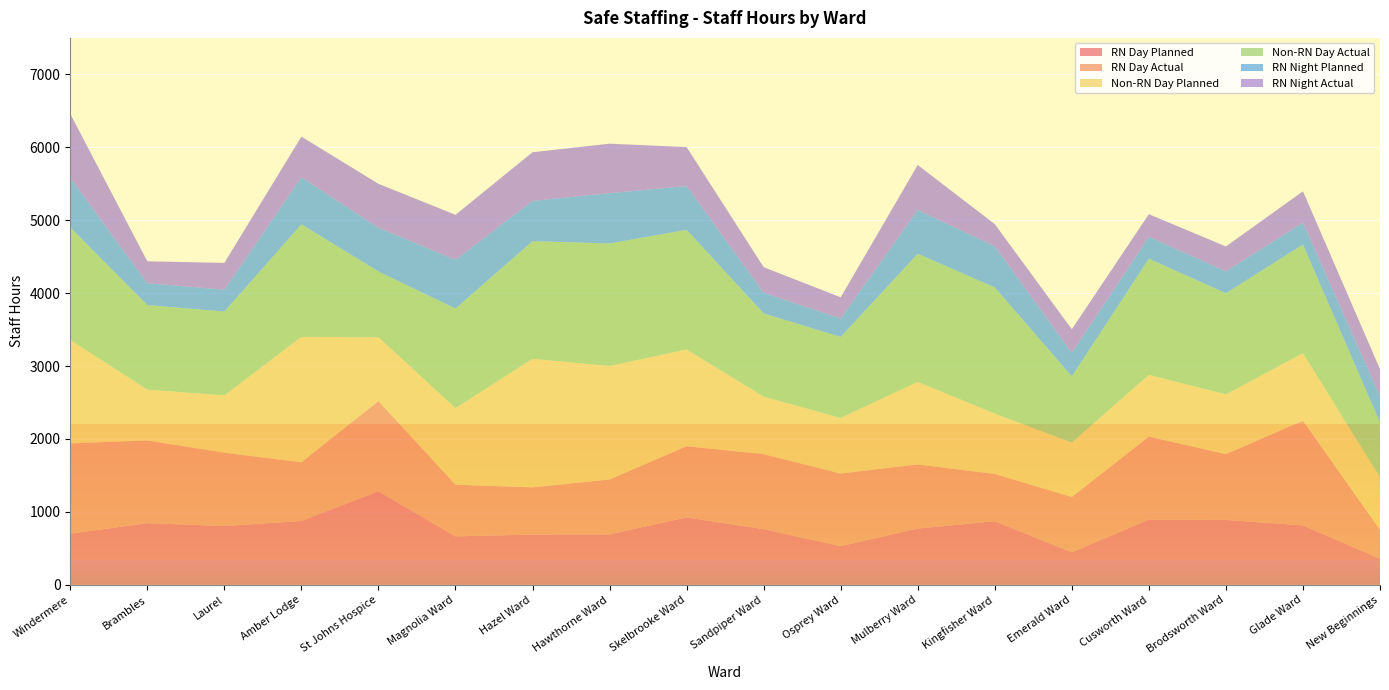

Reading left to right, what are all the values shown in this chart?

RN Day Planned: Windermere=702.0	Brambles=846.0	Laurel=806.0	Amber Lodge=876.0	St Johns Hospice=1282.8	Magnolia Ward=665.0	Hazel Ward=688.5	Hawthorne Ward=693.0	Skelbrooke Ward=925.0	Sandpiper Ward=763.2	Osprey Ward=531.5	Mulberry Ward=772.0	Kingfisher Ward=872.0	Emerald Ward=447.5	Cusworth Ward=894.5	Brodsworth Ward=889.5	Glade Ward=815.5	New Beginnings=360.0
RN Day Actual: Windermere=1237.5	Brambles=1134.2	Laurel=1006.5	Amber Lodge=805.2	St Johns Hospice=1237.2	Magnolia Ward=708.5	Hazel Ward=648.5	Hawthorne Ward=751.8	Skelbrooke Ward=976.0	Sandpiper Ward=1028.5	Osprey Ward=995.0	Mulberry Ward=879.4	Kingfisher Ward=649.0	Emerald Ward=757.5	Cusworth Ward=1138.7	Brodsworth Ward=902.2	Glade Ward=1435.3	New Beginnings=395.5
Non-RN Day Planned: Windermere=1419.0	Brambles=697.0	Laurel=785.8	Amber Lodge=1719.0	St Johns Hospice=875.0	Magnolia Ward=1050.5	Hazel Ward=1762.5	Hawthorne Ward=1556.5	Skelbrooke Ward=1326.5	Sandpiper Ward=788.8	Osprey Ward=762.8	Mulberry Ward=1132.0	Kingfisher Ward=827.0	Emerald Ward=746.0	Cusworth Ward=847.5	Brodsworth Ward=820.5	Glade Ward=925.0	New Beginnings=720.0
Non-RN Day Actual: Windermere=1542.7	Brambles=1159.2	Laurel=1149.2	Amber Lodge=1544.0	St Johns Hospice=902.1	Magnolia Ward=1365.0	Hazel Ward=1613.5	Hawthorne Ward=1680.0	Skelbrooke Ward=1641.0	Sandpiper Ward=1142.0	Osprey Ward=1110.5	Mulberry Ward=1757.0	Kingfisher Ward=1730.2	Emerald Ward=908.5	Cusworth Ward=1591.8	Brodsworth Ward=1386.5	Glade Ward=1490.2	New Beginnings=750.0
RN Night Planned: Windermere=678.5	Brambles=300.0	Laurel=300.0	Amber Lodge=645.0	St Johns Hospice=600.0	Magnolia Ward=667.0	Hazel Ward=552.0	Hawthorne Ward=690.0	Skelbrooke Ward=600.0	Sandpiper Ward=282.5	Osprey Ward=253.3	Mulberry Ward=600.0	Kingfisher Ward=565.0	Emerald Ward=322.5	Cusworth Ward=300.0	Brodsworth Ward=300.0	Glade Ward=300.0	New Beginnings=360.0
RN Night Actual: Windermere=878.0	Brambles=300.0	Laurel=367.0	Amber Lodge=556.8	St Johns Hospice=602.0	Magnolia Ward=617.5	Hazel Ward=667.0	Hawthorne Ward=678.0	Skelbrooke Ward=534.0	Sandpiper Ward=351.0	Osprey Ward=289.6	Mulberry Ward=616.5	Kingfisher Ward=302.8	Emerald Ward=322.5	Cusworth Ward=310.0	Brodsworth Ward=341.0	Glade Ward=430.0	New Beginnings=372.0